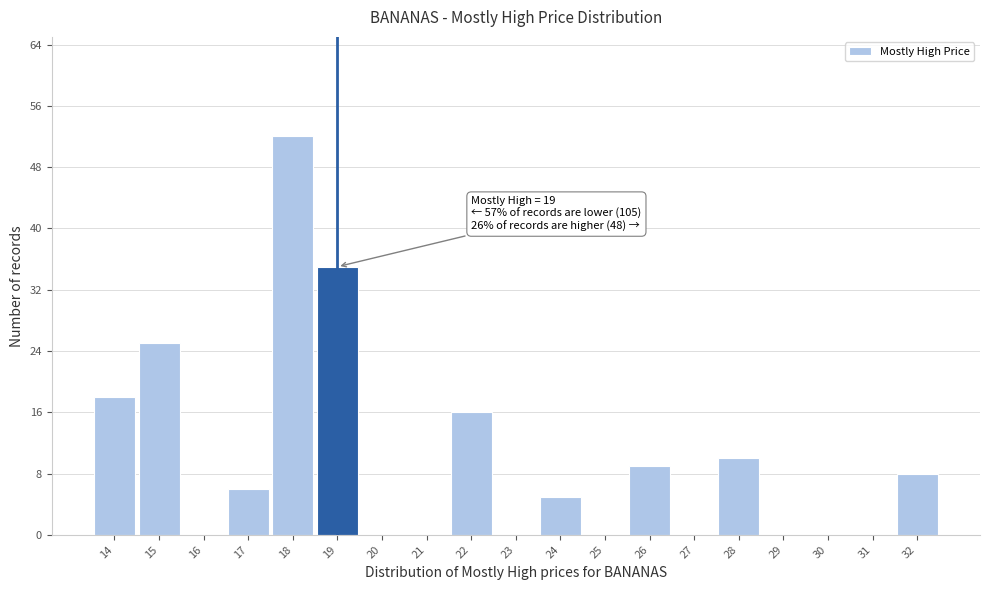

Over which range of the x-axis is the bar tallest?

17.5 to 18.5